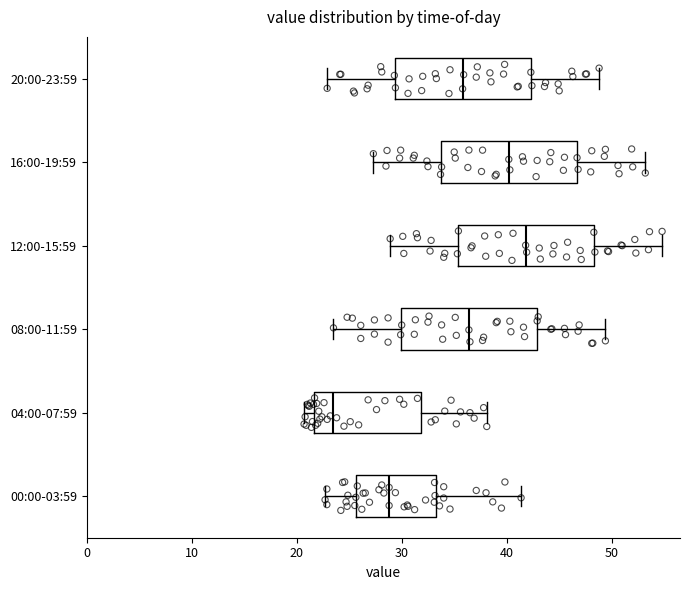

Reading bottom to top, transcribe this box plot: for each box, give where its median line is, the range the box spans, and where its two whiskers end, as read against the x-axis. The values are not printed on the chart, so give them approximately, as read against the axis.

00:00-03:59: median 29, box 26 to 33, whiskers 23 to 41
04:00-07:59: median 24, box 22 to 32, whiskers 21 to 38
08:00-11:59: median 36, box 30 to 43, whiskers 24 to 49
12:00-15:59: median 42, box 35 to 48, whiskers 29 to 55
16:00-19:59: median 40, box 34 to 47, whiskers 27 to 53
20:00-23:59: median 36, box 29 to 42, whiskers 23 to 49